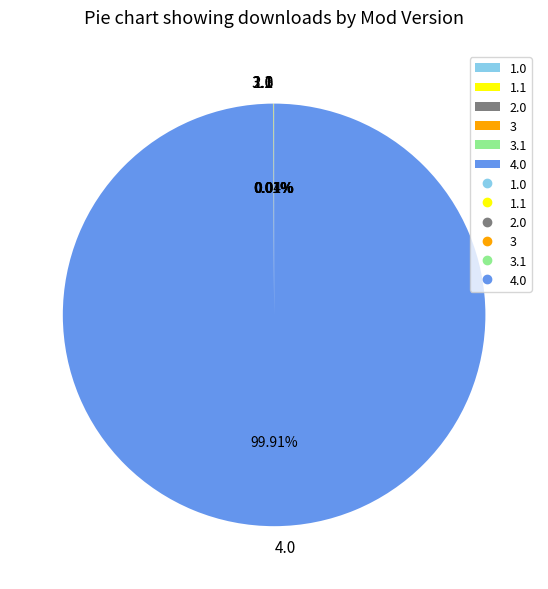

Which slice represents more than half of the pie?

4.0